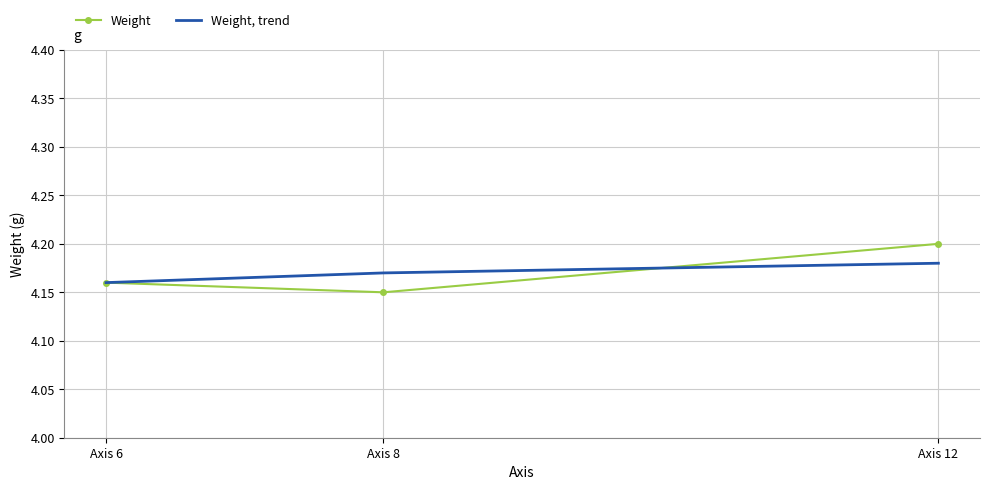

What are all the series names shown in the legend?

Weight, Weight, trend